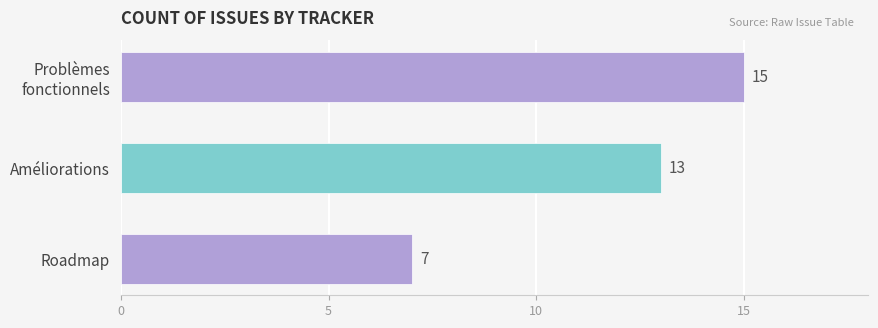

What is the difference between the maximum and minimum values?

8